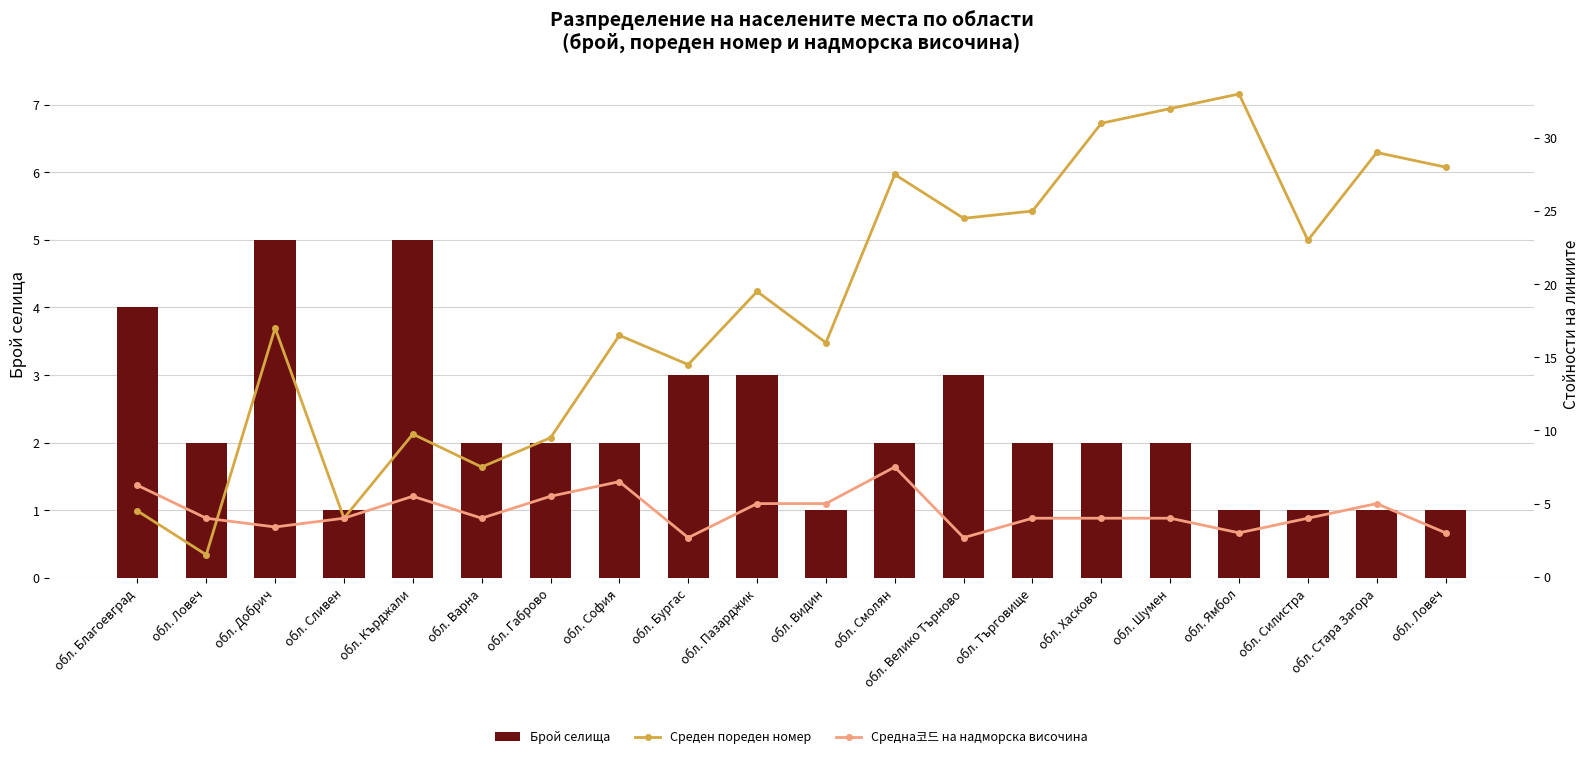

Are the bars grouped side by side (vs. stacked)?

Yes